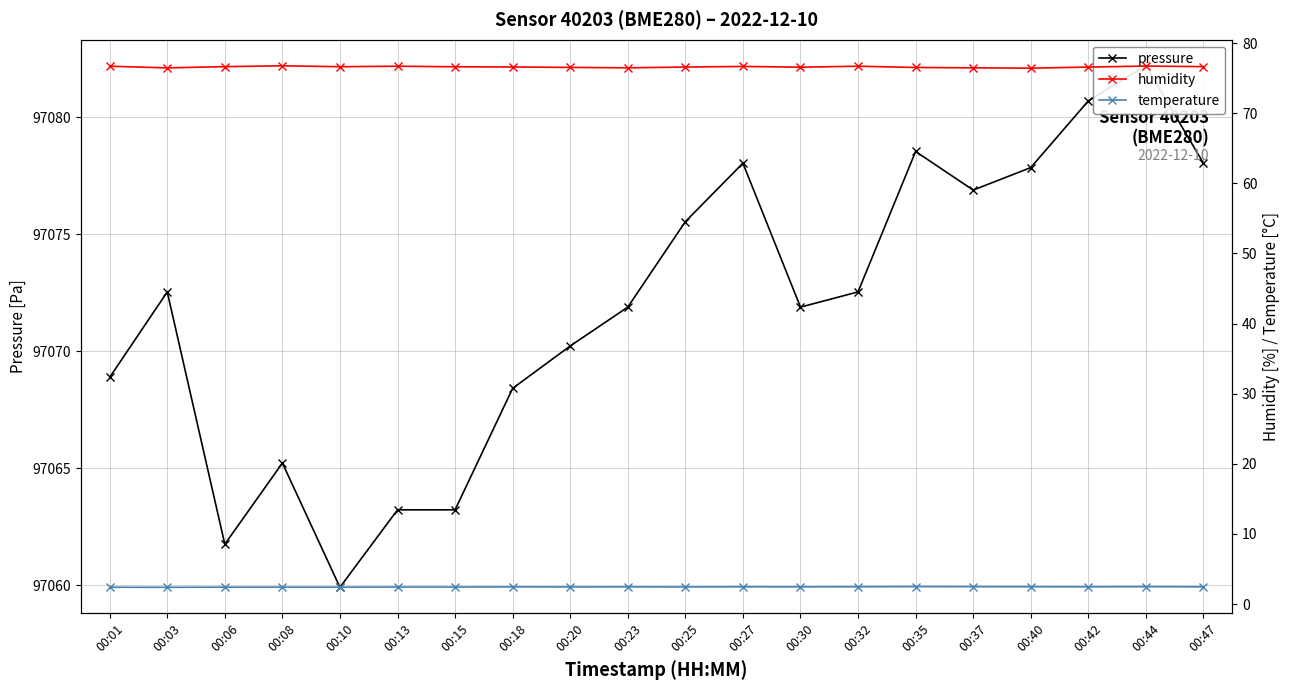

True or false: temperature has more than 0 points higher than both neighbors.

True